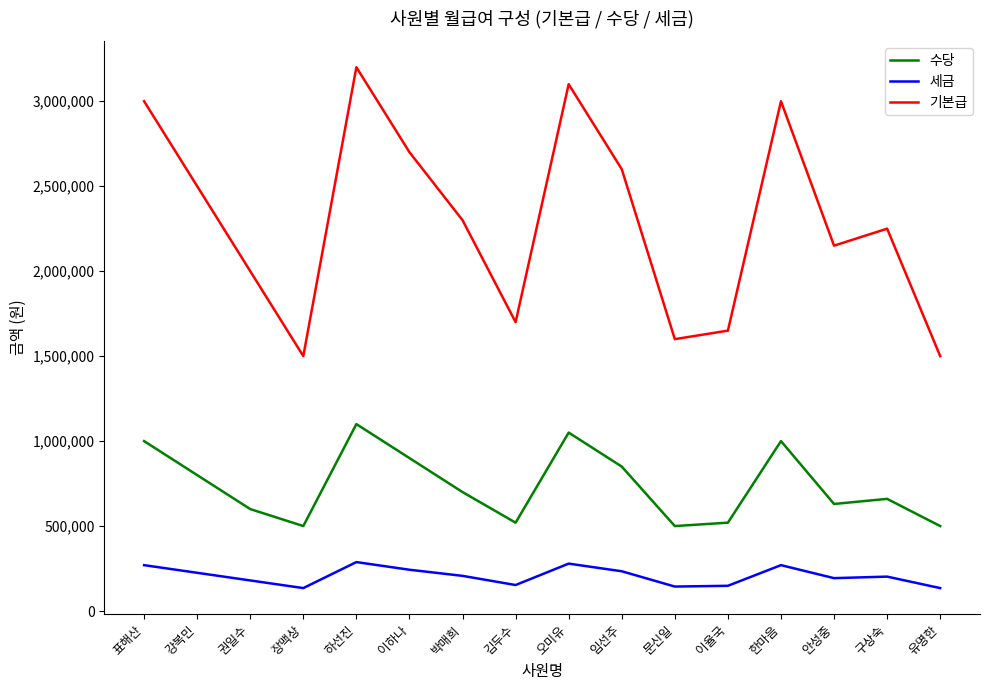

At which label is 기본급 closest to 2350000?

박매희